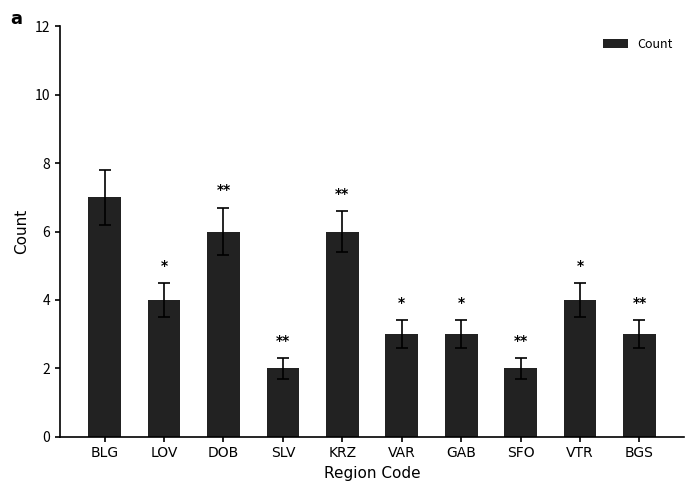

What is the greatest value displayed?

7